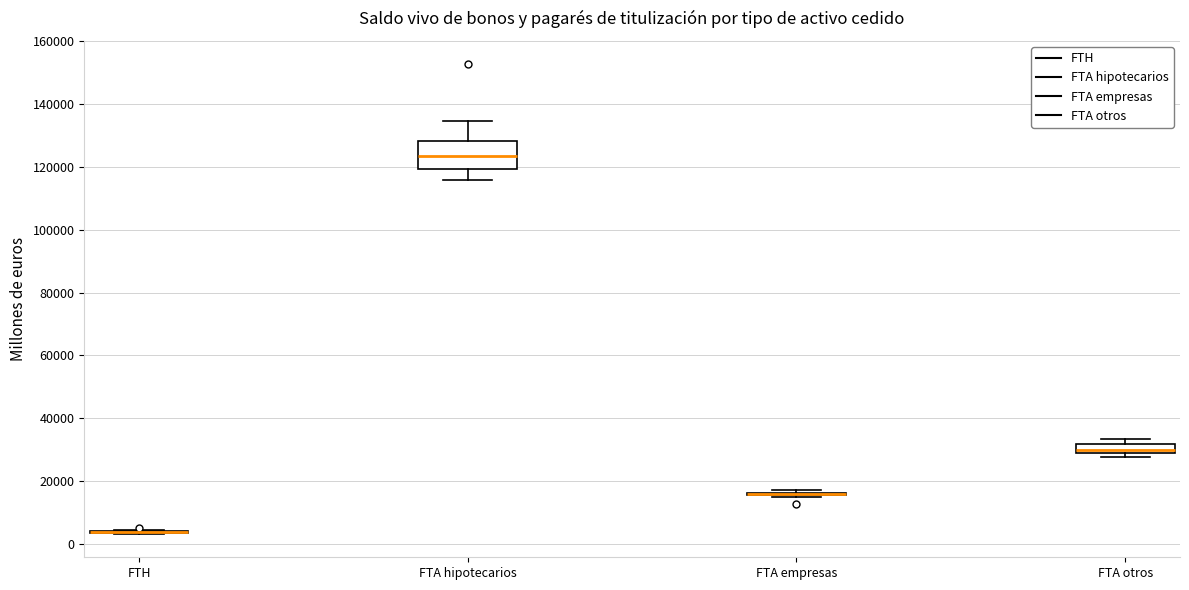

Which box is the tallest, from its lower edge to its upper edge?

FTA hipotecarios